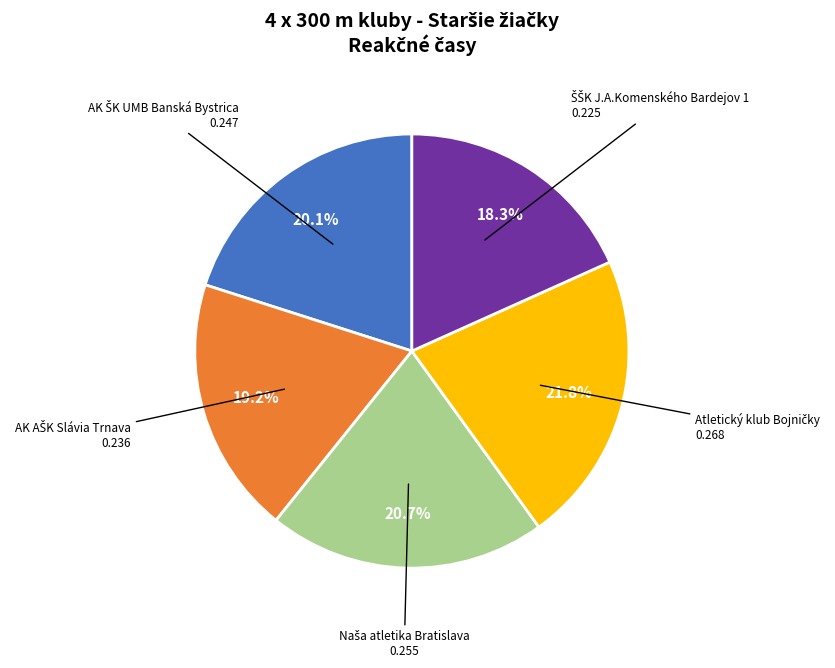

Is there any slice that represents more than half of the pie?

No